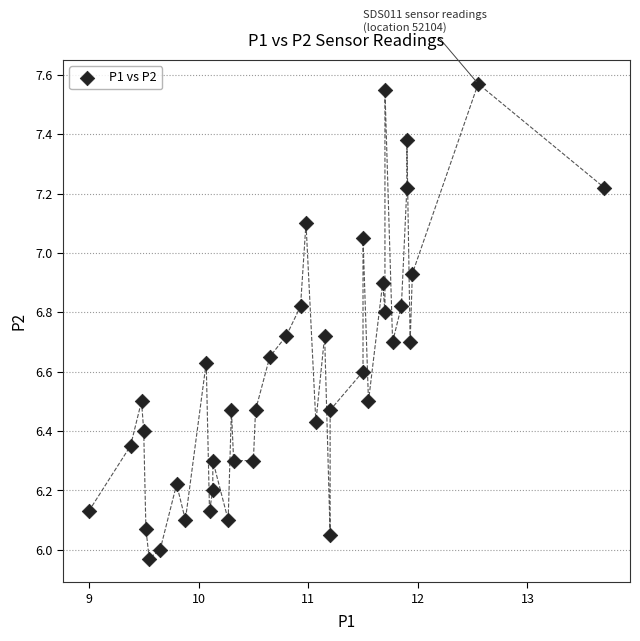

What is the range of X values (max minus min)?

4.7